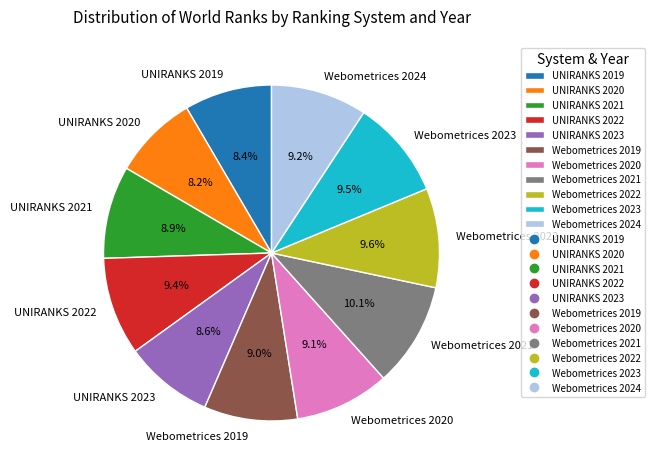

Approximately how many times larger is the value at UNIRANKS 2019 compared to Webometrices 2020?

0.9